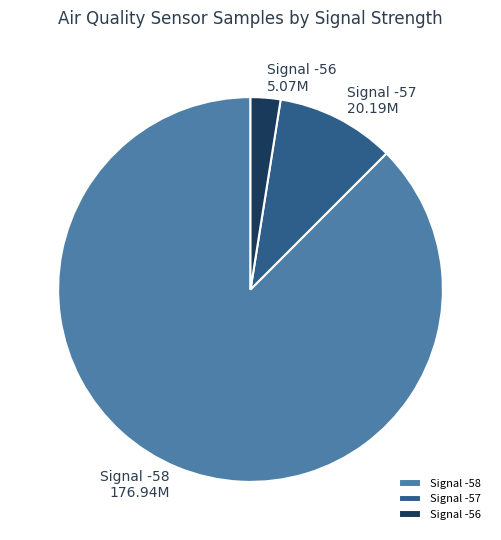

Count the number of slices in the pie.

3